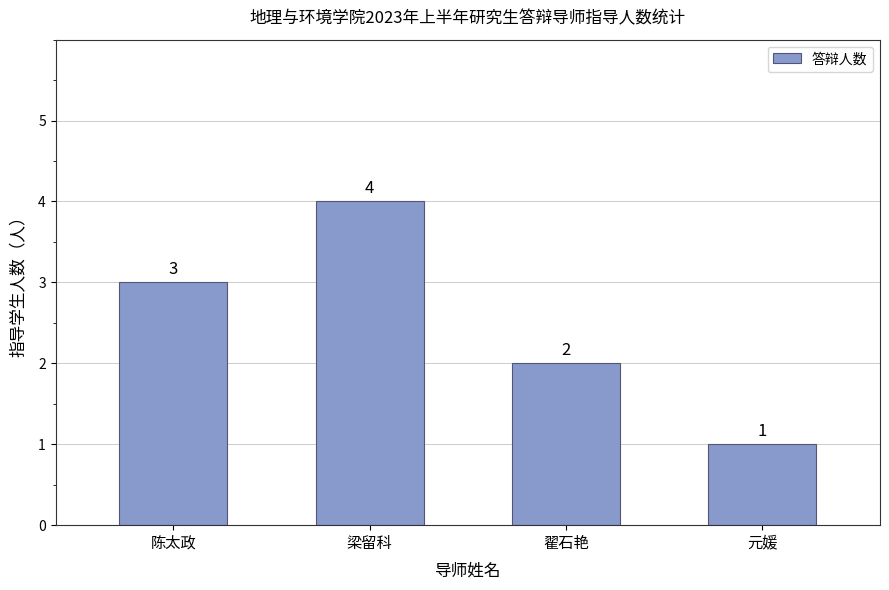

At which category does the chart reach its minimum across all series?

元媛